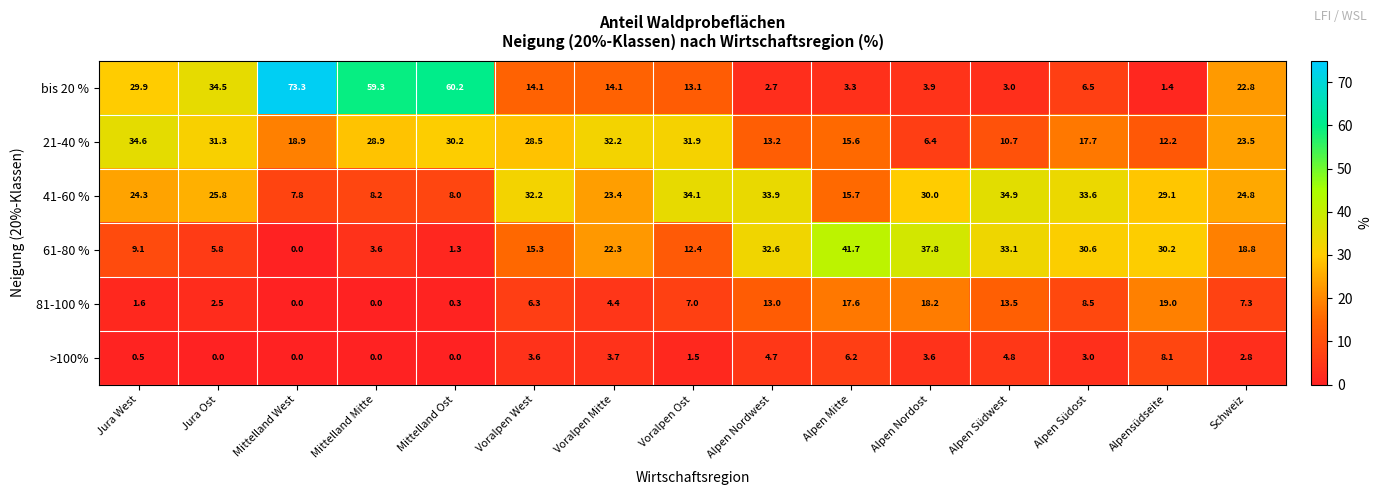

What is the maximum value for 41-60 %?

34.9